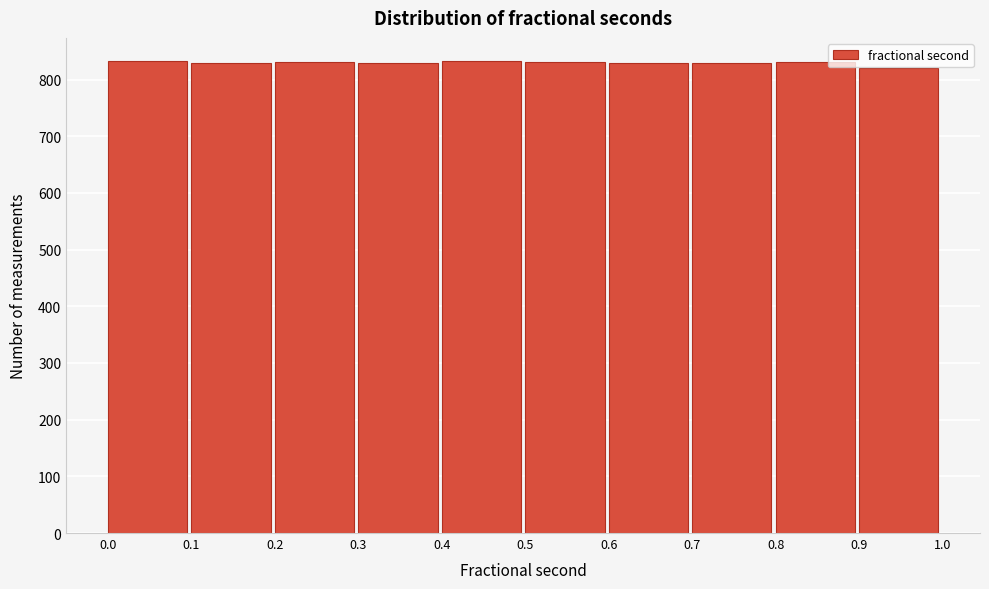

Reading left to right, transcribe this chart: for each bar, give the range it covers on the x-axis and its height. The values are not printed on the chart, so give them approximately, as read against the axis.

0.0 to 0.1: 830
0.1 to 0.2: 830
0.2 to 0.3: 830
0.3 to 0.4: 830
0.4 to 0.5: 830
0.5 to 0.6: 830
0.6 to 0.7: 830
0.7 to 0.8: 830
0.8 to 0.9: 830
0.9 to 1.0: 820